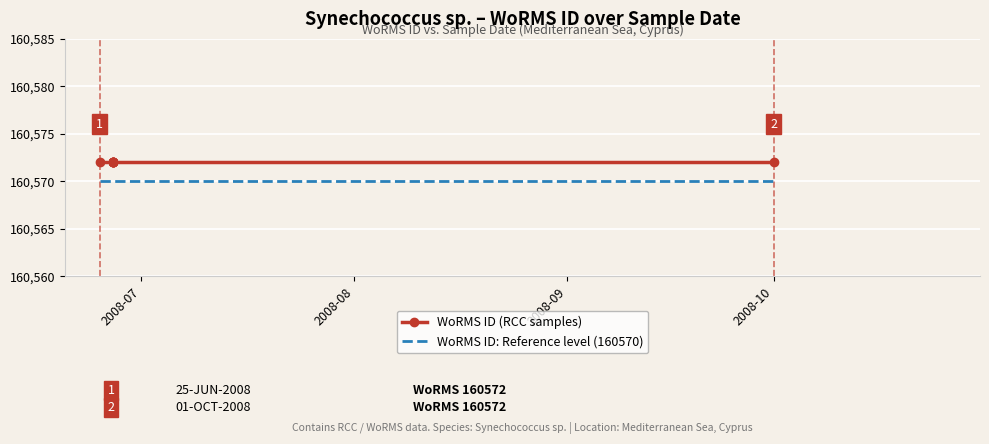

True or false: WoRMS ID: Reference level (160570) has more than 2 points higher than both neighbors.

False